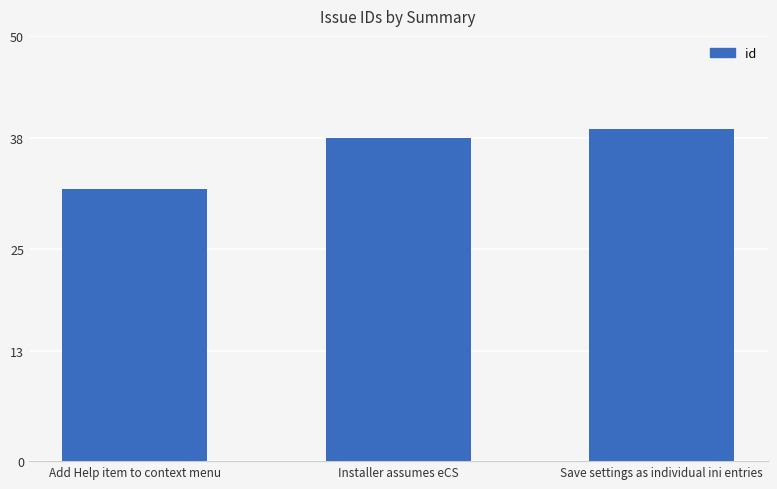

What value does the data have at Save settings as individual ini entries?

39